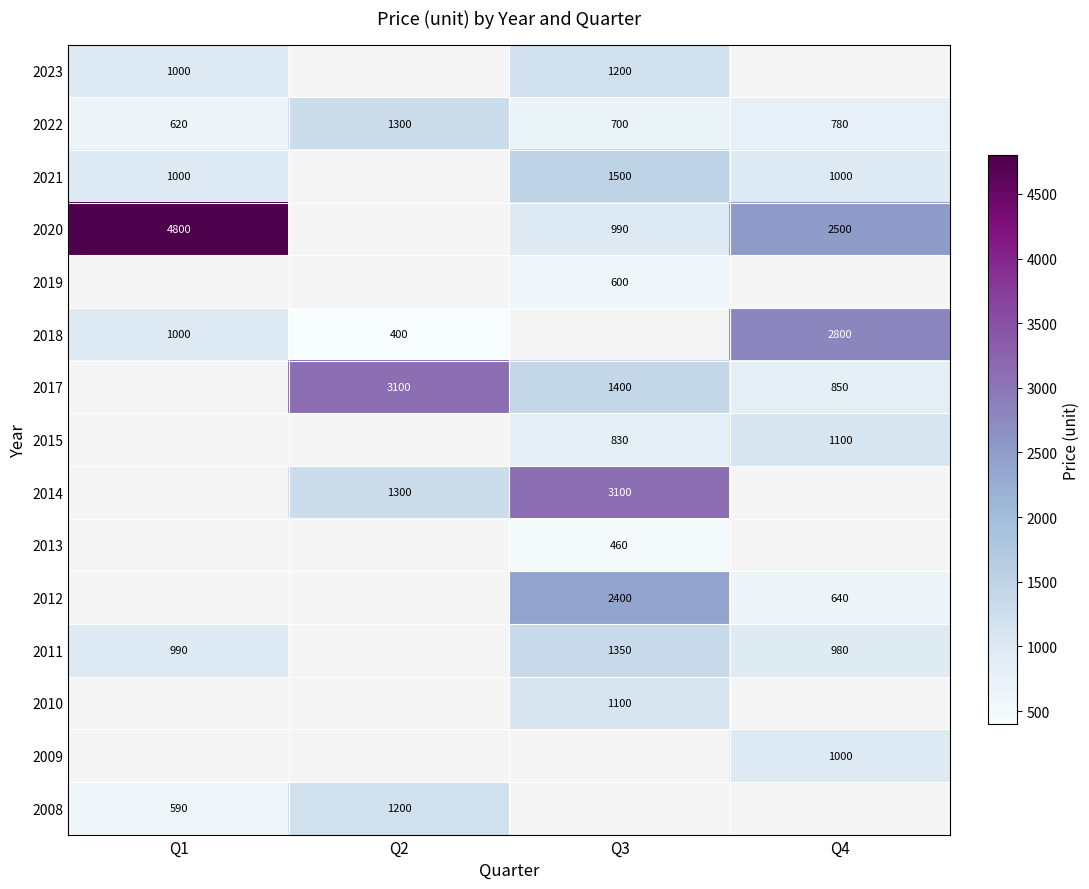

Is it true that 2014 equals 826 at Q2?

False